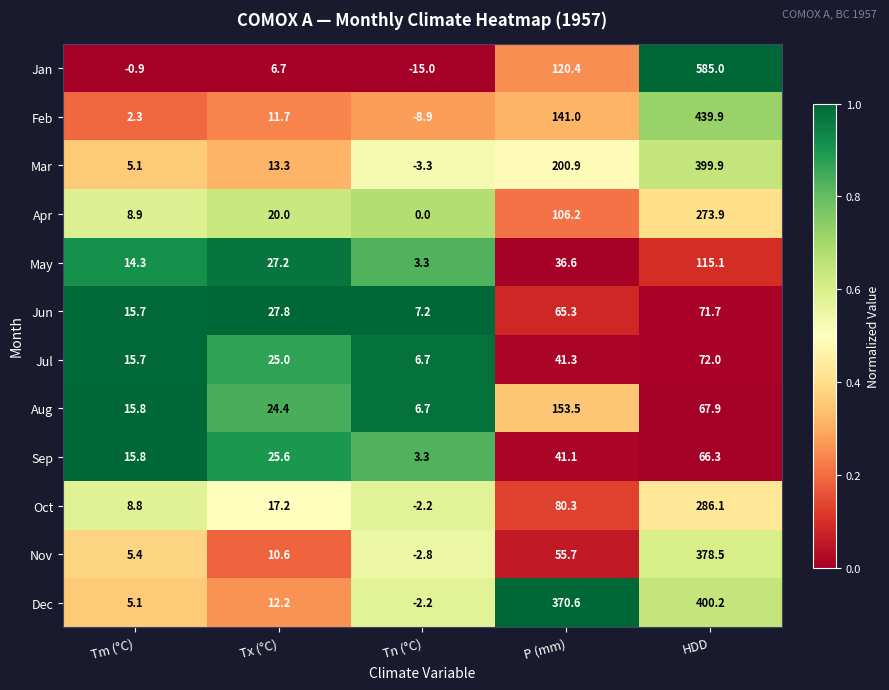

Which series has the largest range (max minus min)?

Jan